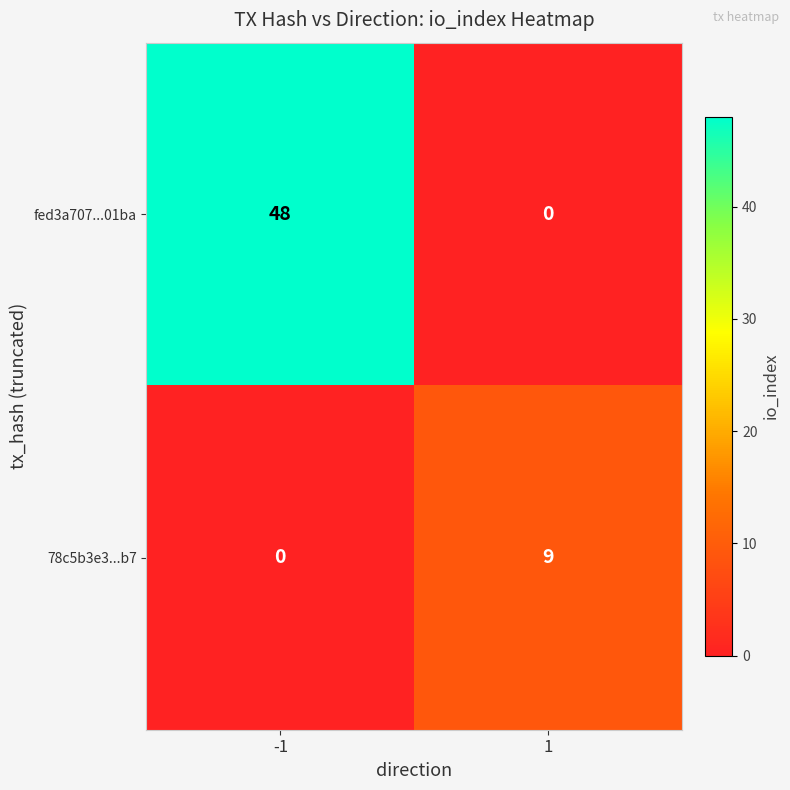

What is the total value across all series at -1?

48